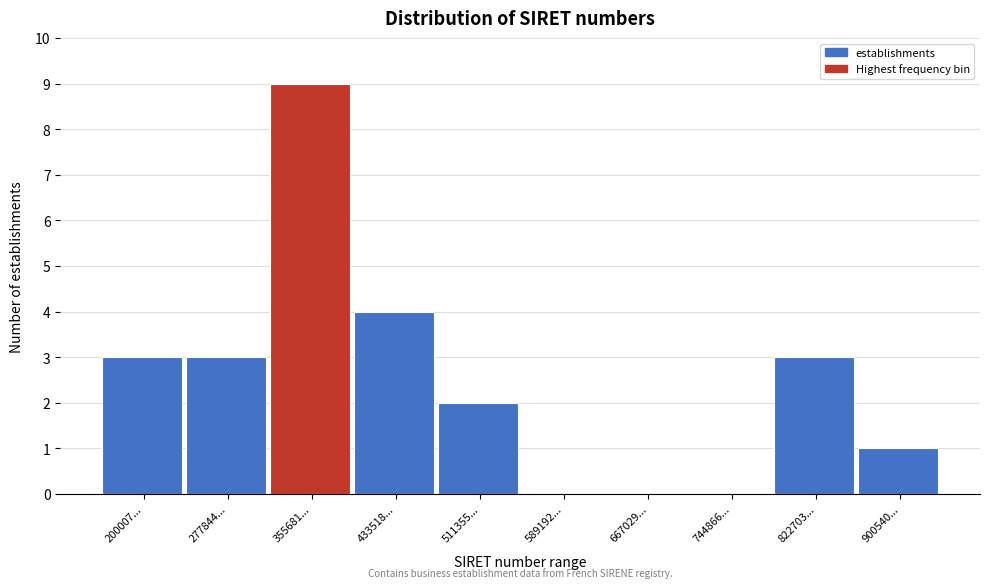

Reading left to right, transcribe all the data shown in this chart.

200007...=3	277844...=3	355681...=9	433518...=4	511355...=2	589192...=0	667029...=0	744866...=0	822703...=3	900540...=1